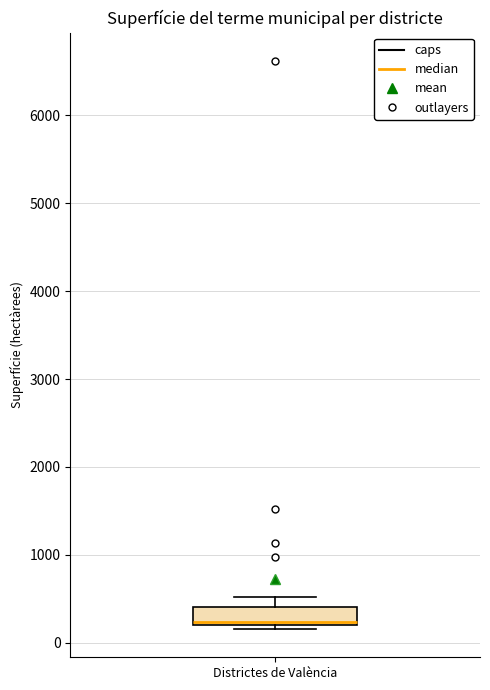

Read this box plot against the y-axis: the position of the median line, the range covered by the box, and the ends of both whiskers. The values are not printed on the chart, so give them approximately, as read against the axis.

median 200 (just above the box's lower edge), box 200 to 400, whiskers 200 (just below the box's lower edge) to 500